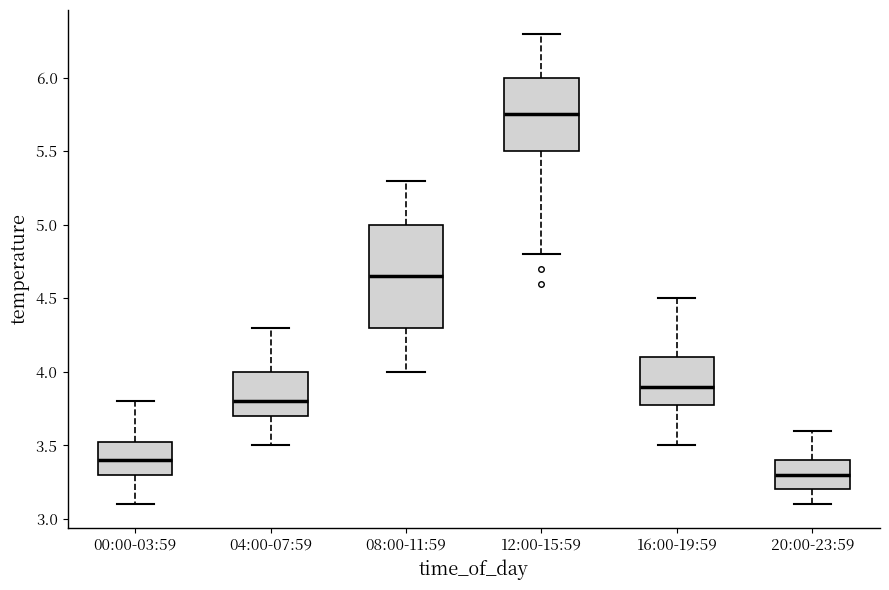

Reading left to right, read every box against the y-axis: the position of its median line, the range the box covers, and the ends of its whiskers. The values are not printed on the chart, so give them approximately, as read against the axis.

00:00-03:59: median 3.40, box 3.30 to 3.55, whiskers 3.10 to 3.80
04:00-07:59: median 3.80, box 3.70 to 4.00, whiskers 3.50 to 4.30
08:00-11:59: median 4.65, box 4.30 to 5.00, whiskers 4.00 to 5.30
12:00-15:59: median 5.75, box 5.50 to 6.00, whiskers 4.80 to 6.30
16:00-19:59: median 3.90, box 3.80 to 4.10, whiskers 3.50 to 4.50
20:00-23:59: median 3.30, box 3.20 to 3.40, whiskers 3.10 to 3.60